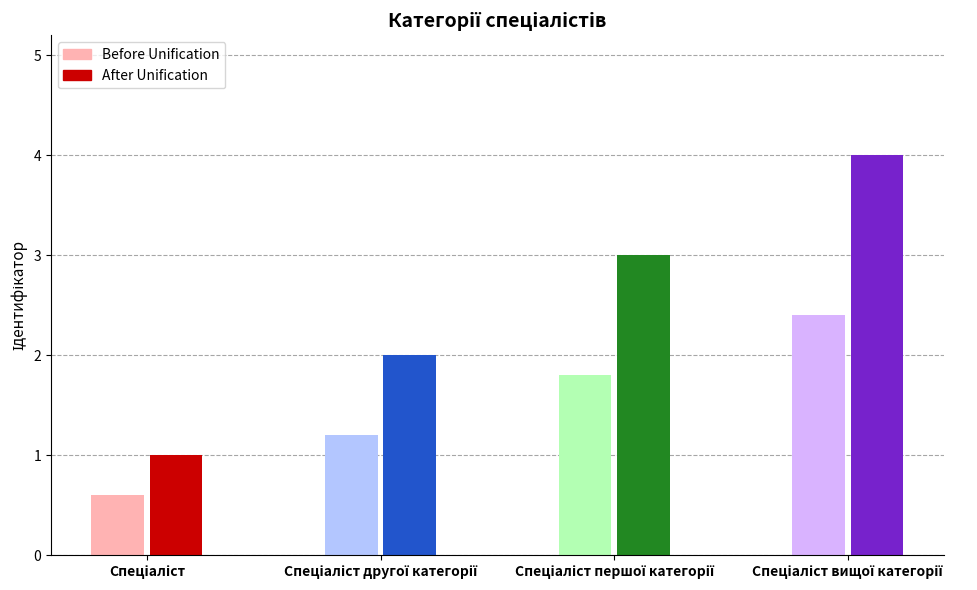

Which series has the largest range (max minus min)?

After Unification